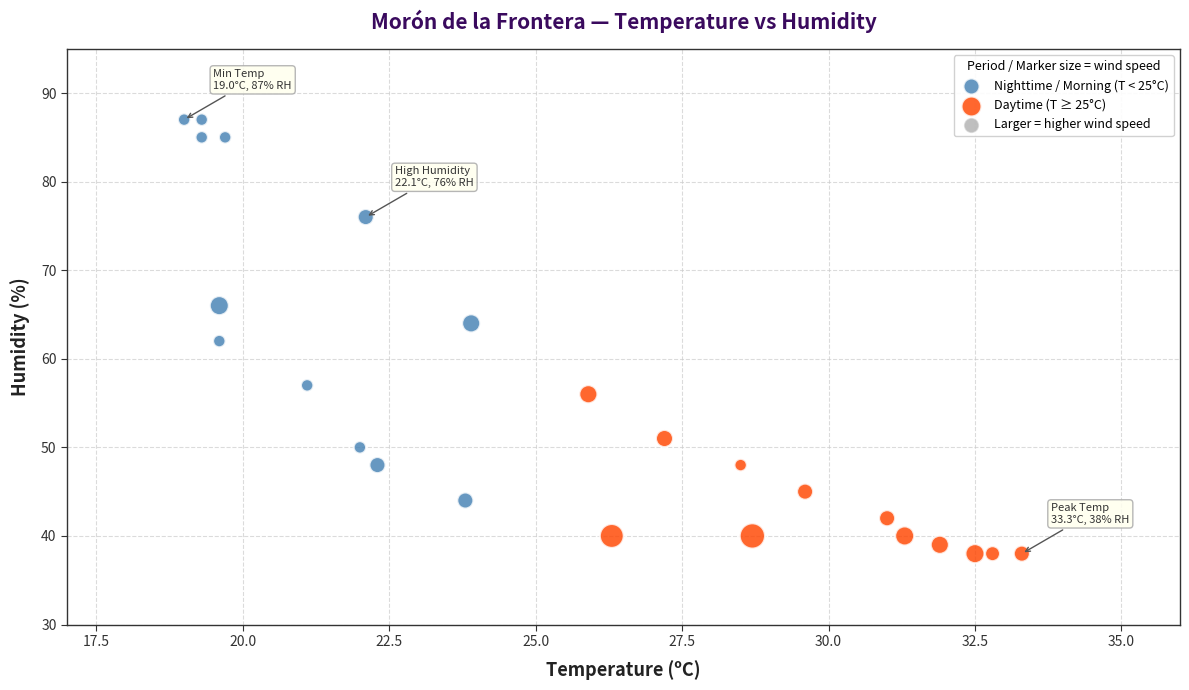

Which series reaches the minimum Y coordinate?

Daytime (T ≥ 25°C)